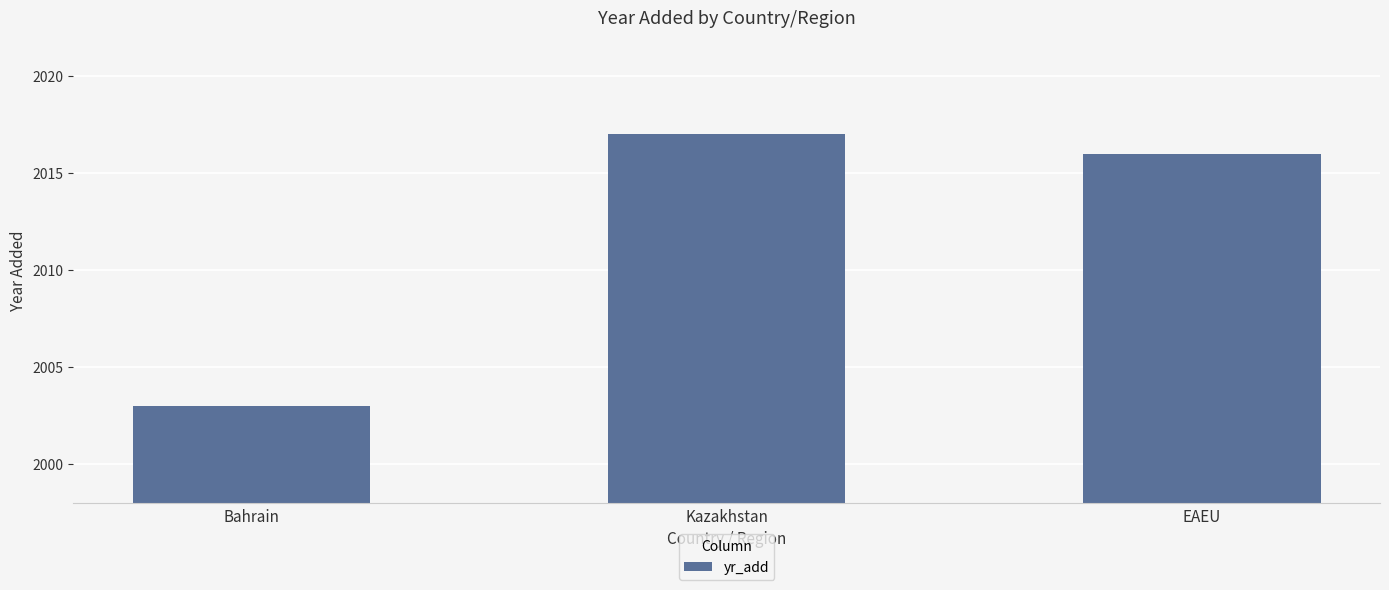

What is the maximum value shown in the chart?

2017